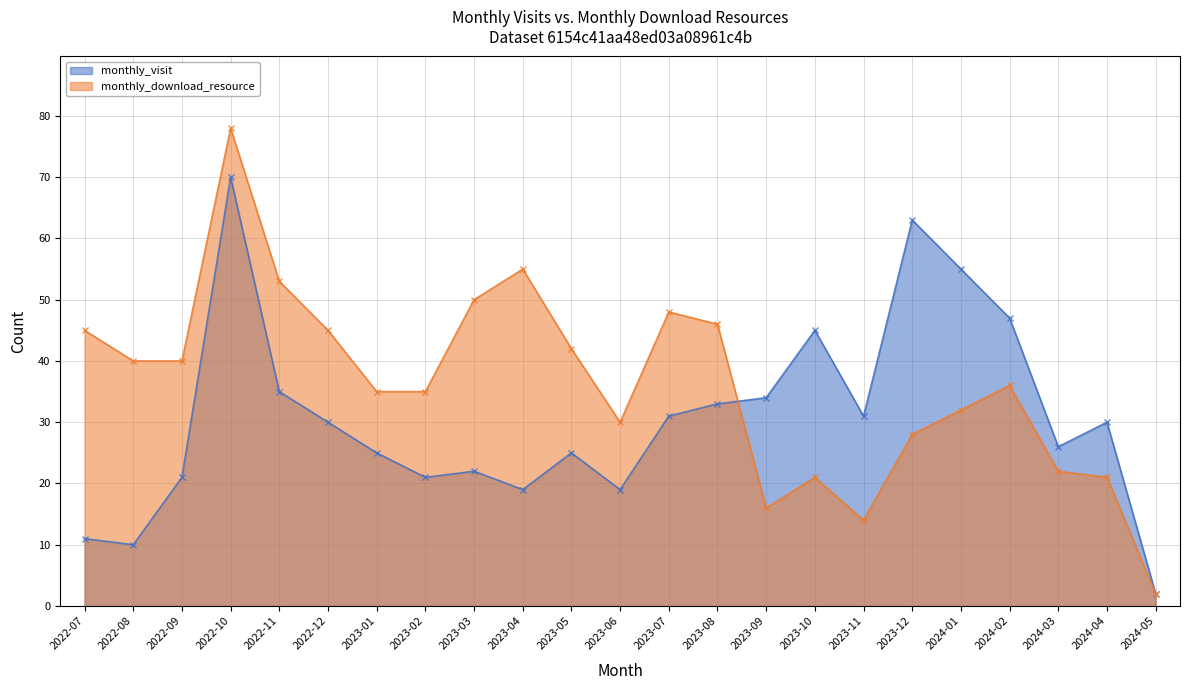

Reading left to right, what are all the values shown in this chart?

monthly_visit: 11	10	21	70	35	30	25	21	22	19	25	19	31	33	34	45	31	63	55	47	26	30	2
monthly_download_resource: 45	40	40	78	53	45	35	35	50	55	42	30	48	46	16	21	14	28	32	36	22	21	2